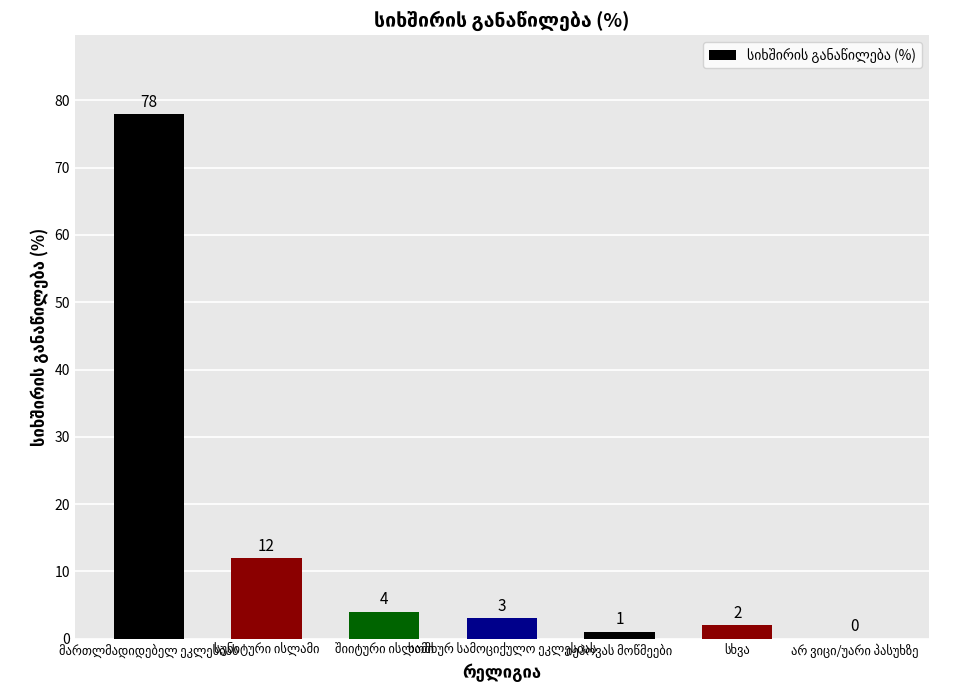

What is the greatest value displayed?

78